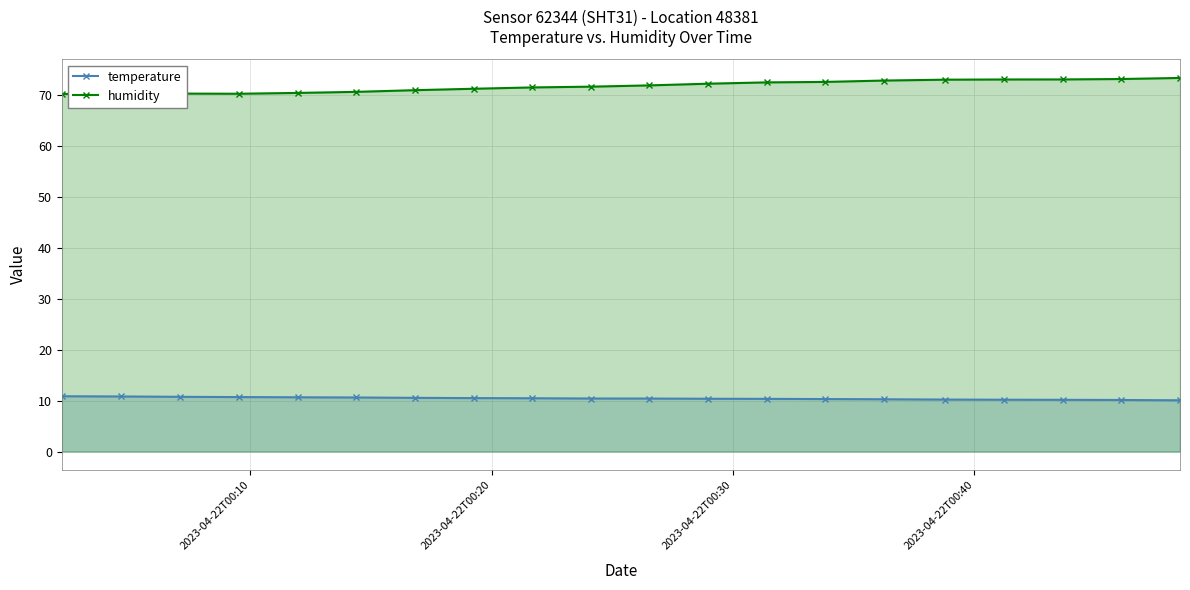

What is the value of the humidity point at the 8th from the left?

71.2